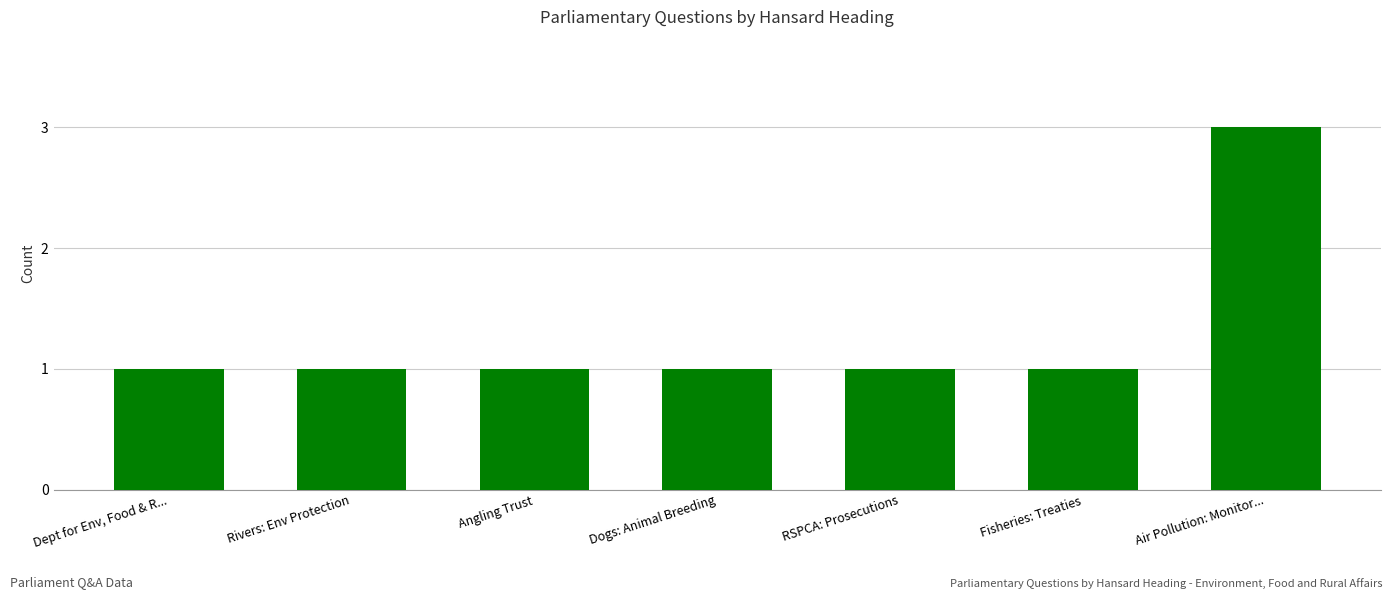

What is the greatest value displayed?

3